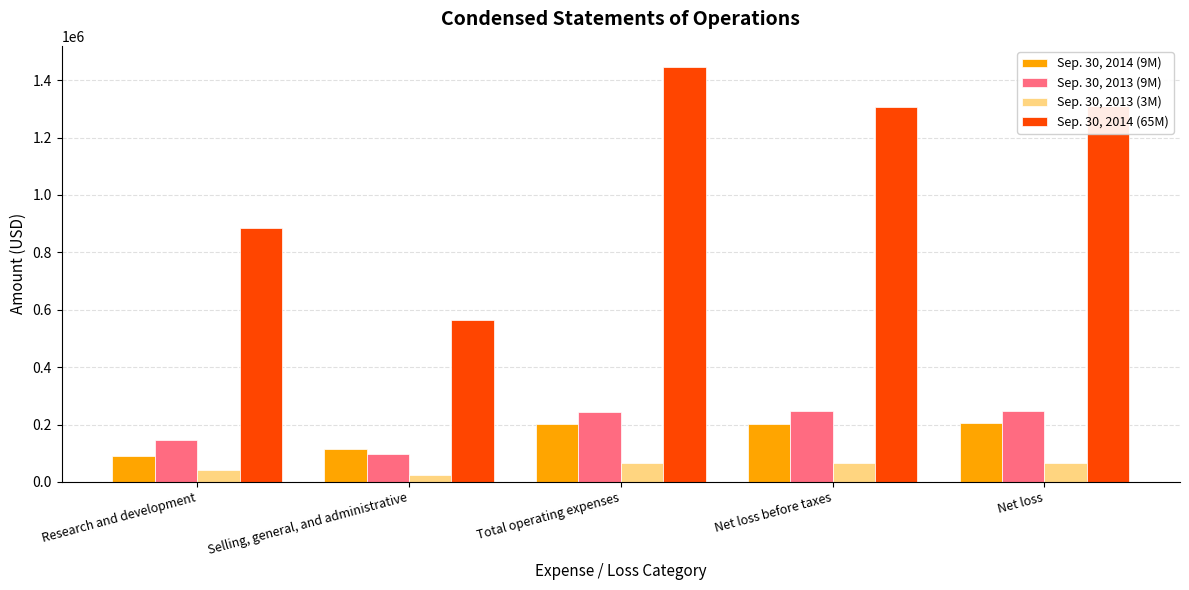

Which series changed the most between Selling, general, and administrative and Total operating expenses?

Sep. 30, 2014 (65M)